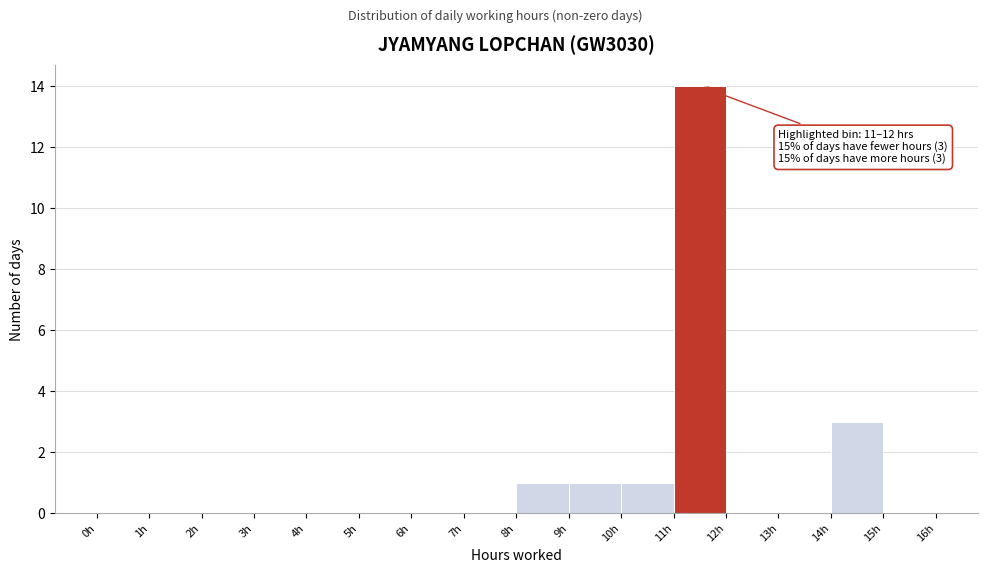

Which range on the x-axis has the tallest bar?

11 to 12